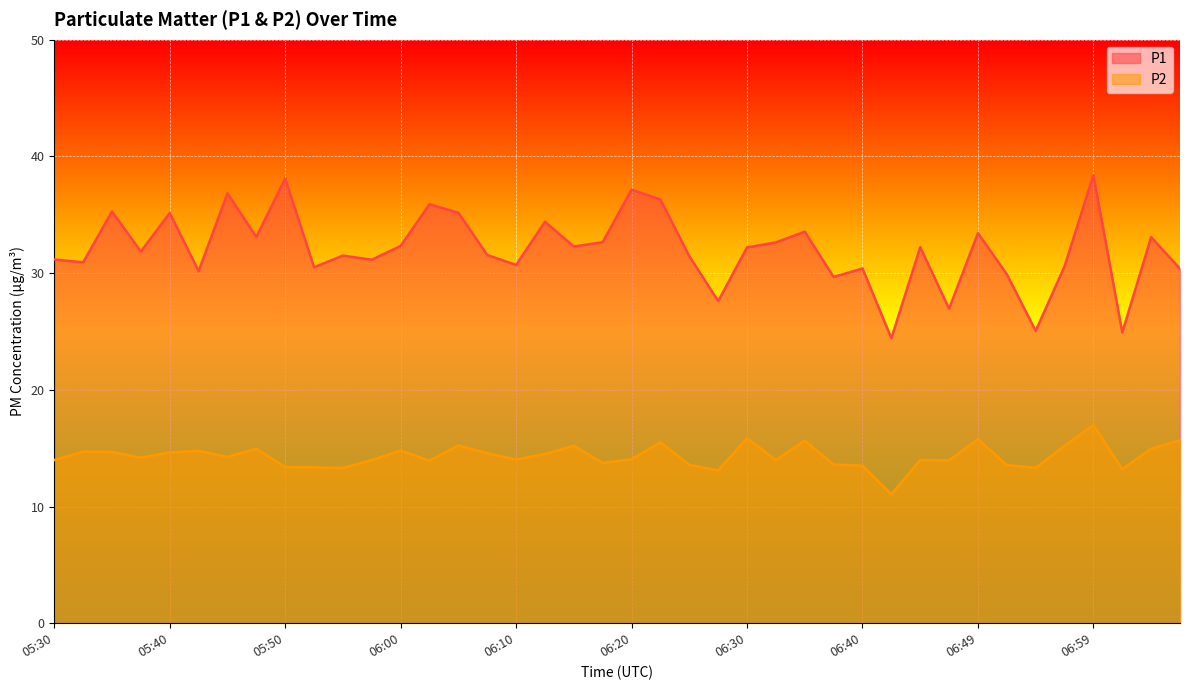

What is the difference between the maximum and minimum values in the P2 series?

5.9